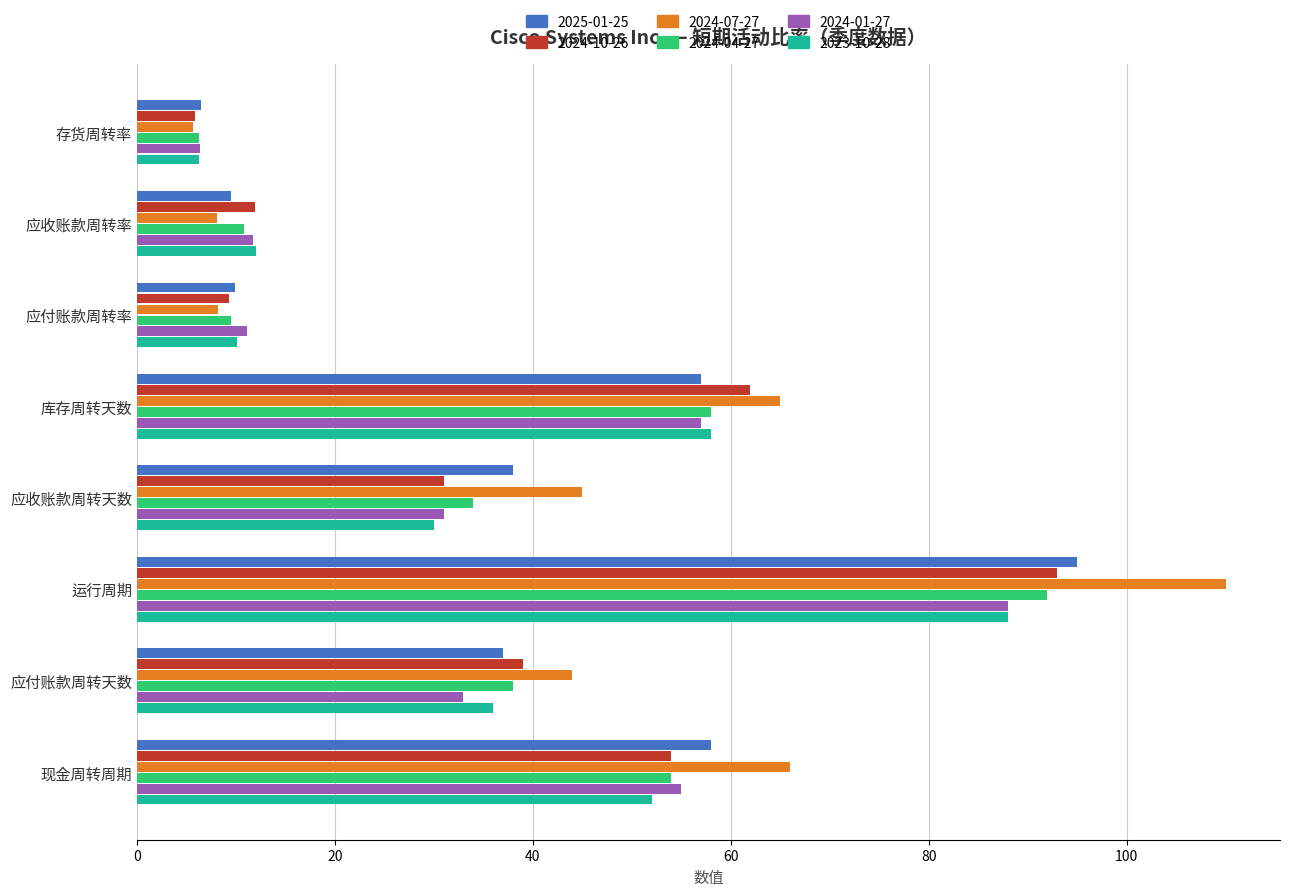

What is the spread (max minus min) of values at 现金周转周期?

14.0